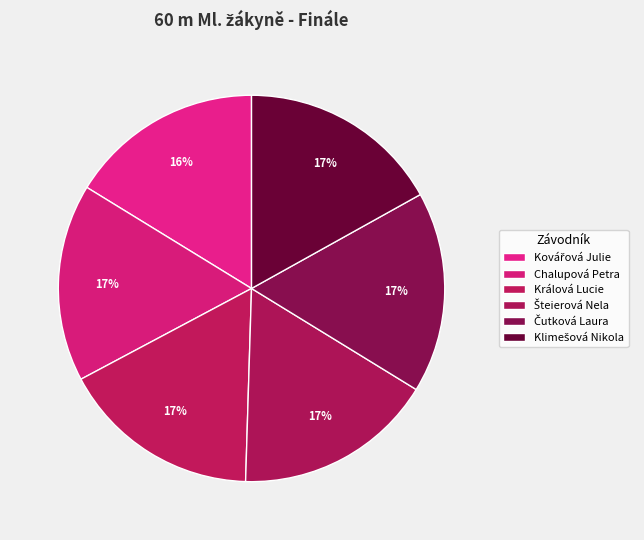

How many segments does this pie chart have?

6